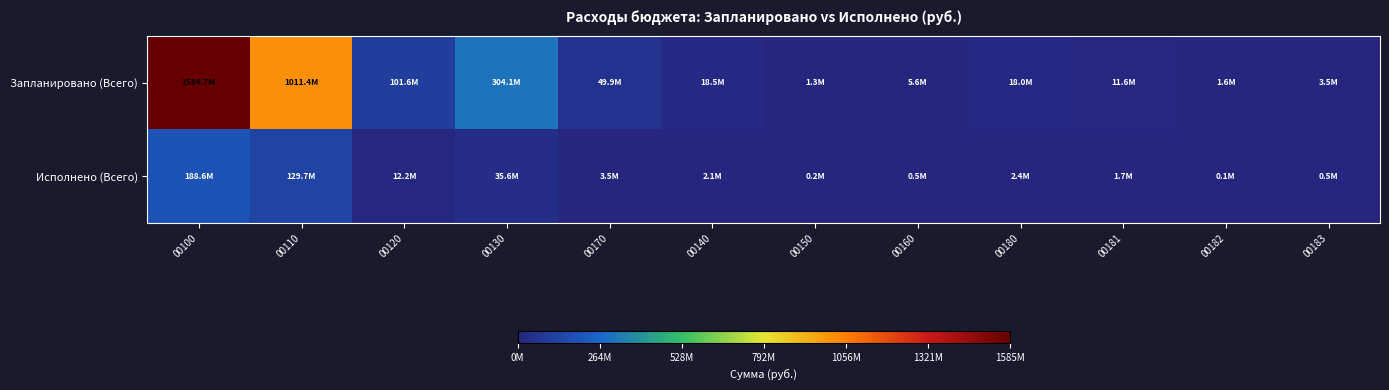

What is the total value across all series at 00183?

4010676.5